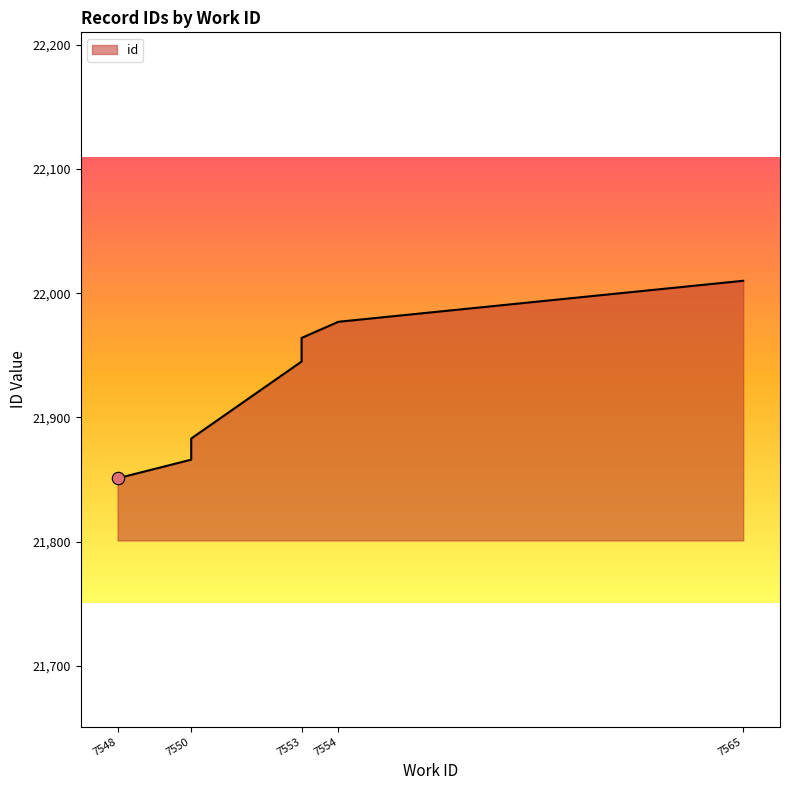

Between 7553 and 7550, which is larger?

7553